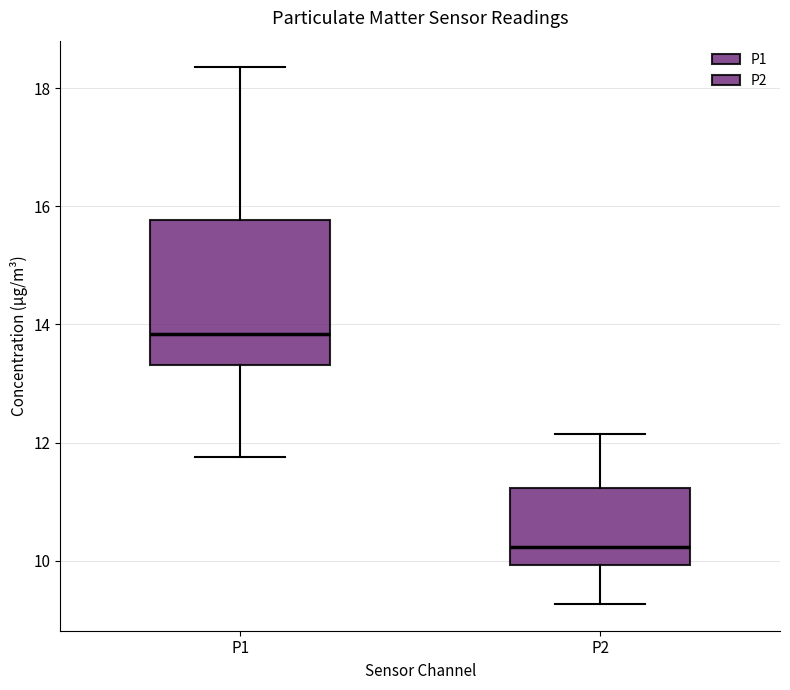

Which box has the lowest median line?

P2